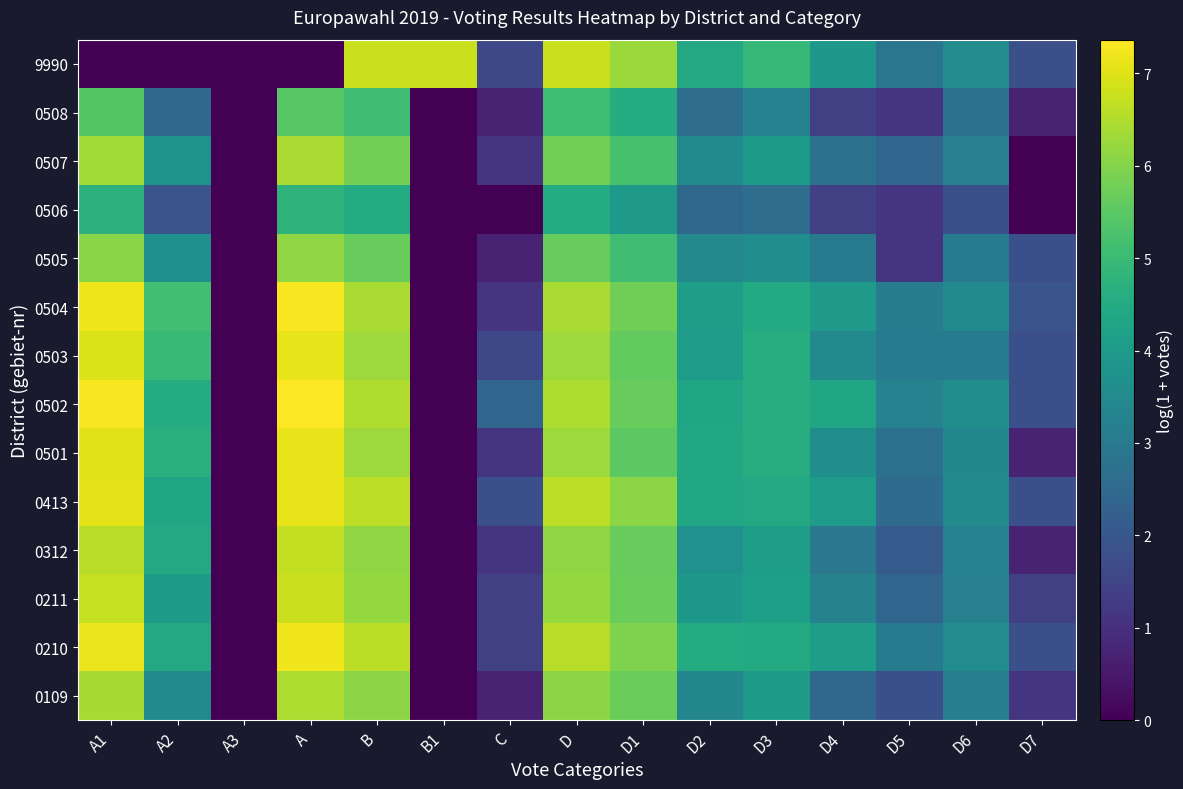

What is the maximum value shown in the chart?

7.4